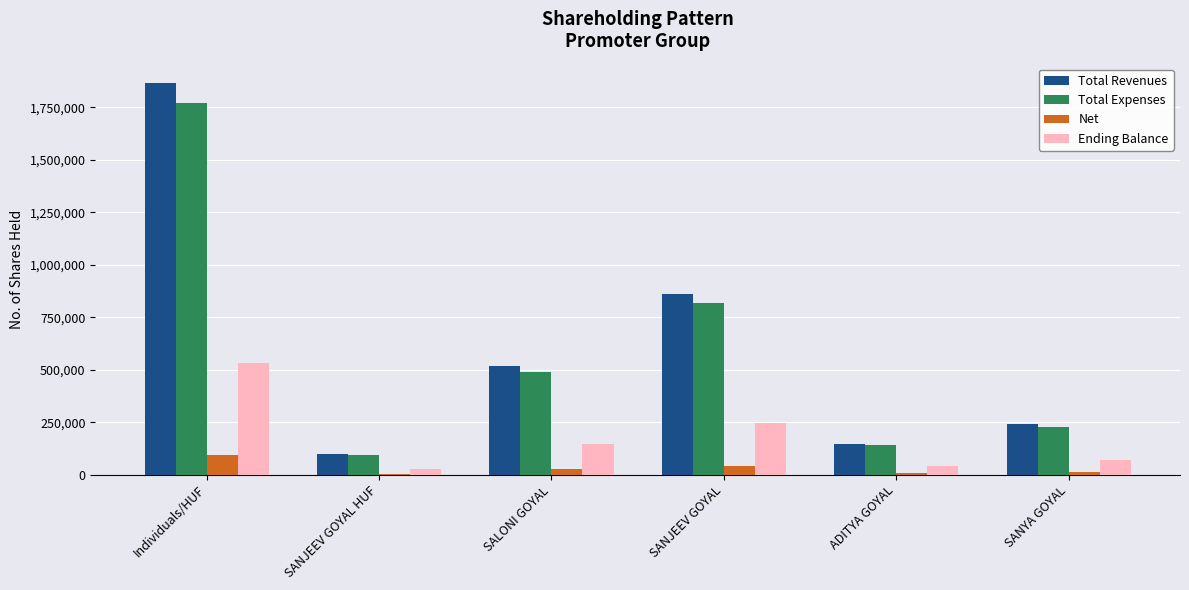

What is the highest value of the Total Expenses series?

1772034